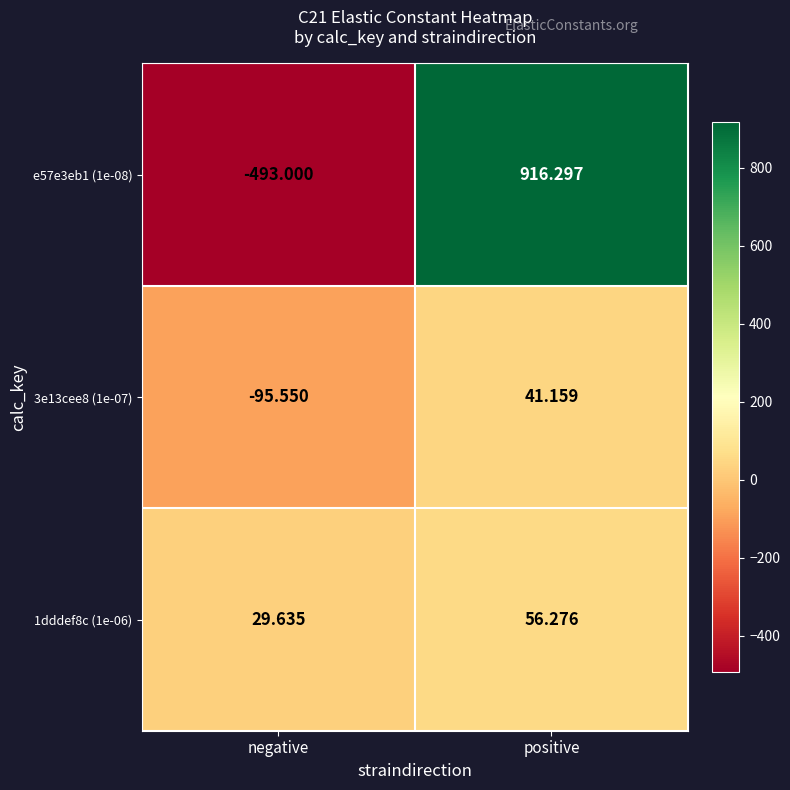

Which series has the widest spread of values?

e57e3eb1 (1e-08)